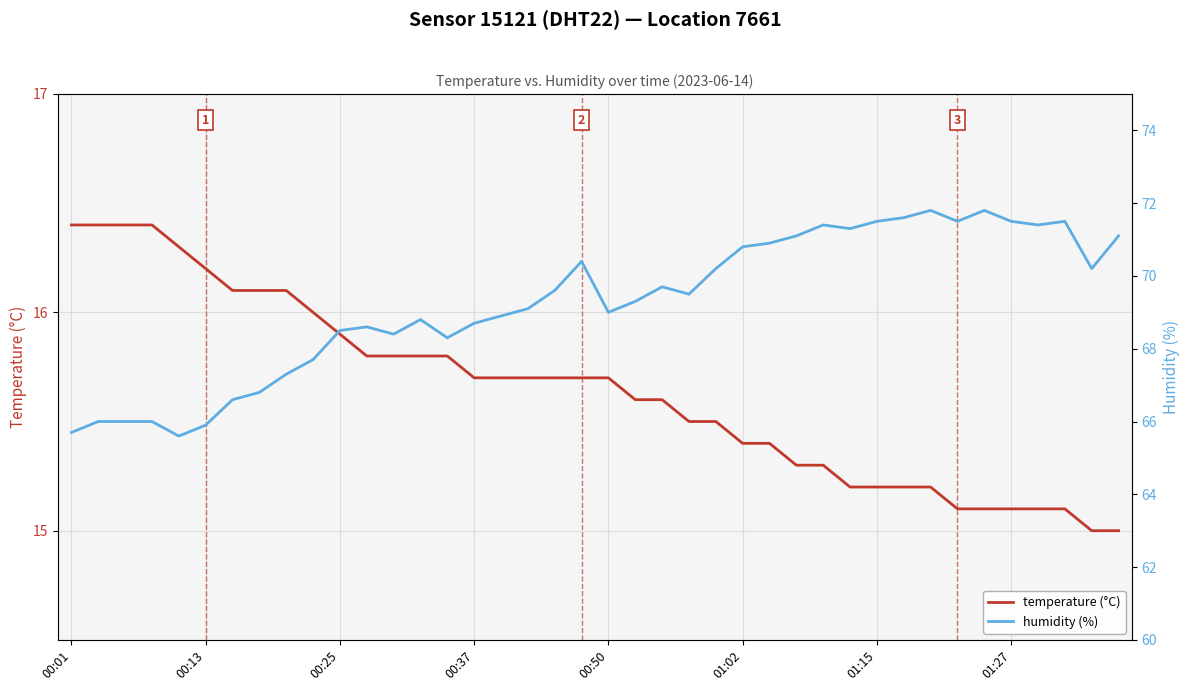

What is the minimum value for temperature (°C)?

15.0